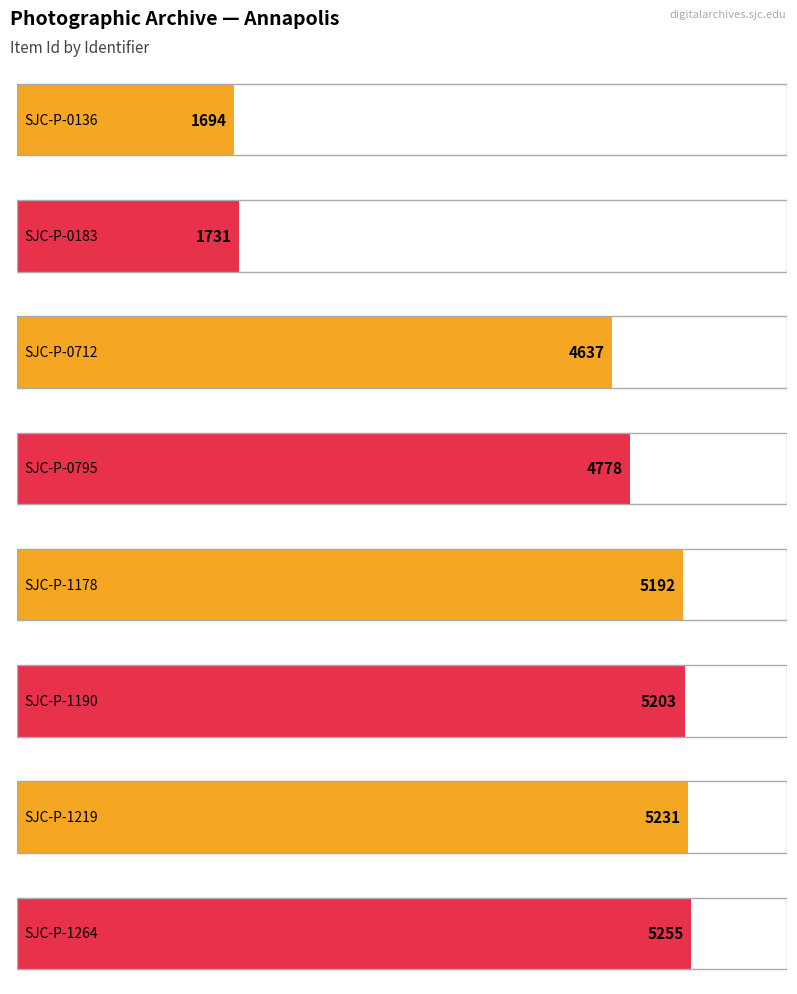

Reading left to right, list all the values displayed in this chart.

SJC-P-0136=1694	SJC-P-0183=1731	SJC-P-0712=4637	SJC-P-0795=4778	SJC-P-1178=5192	SJC-P-1190=5203	SJC-P-1219=5231	SJC-P-1264=5255